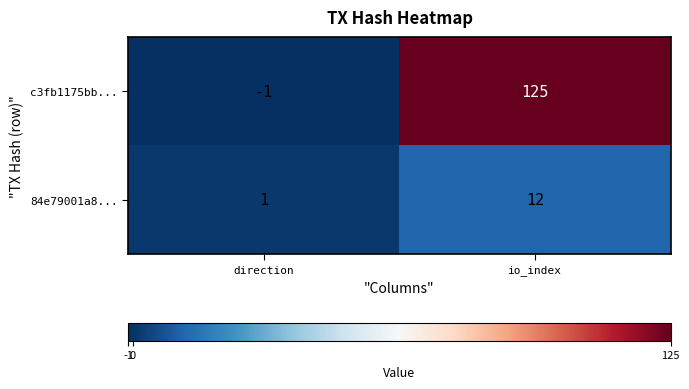

Between direction and io_index, which series saw the biggest shift?

c3fb1175bb...